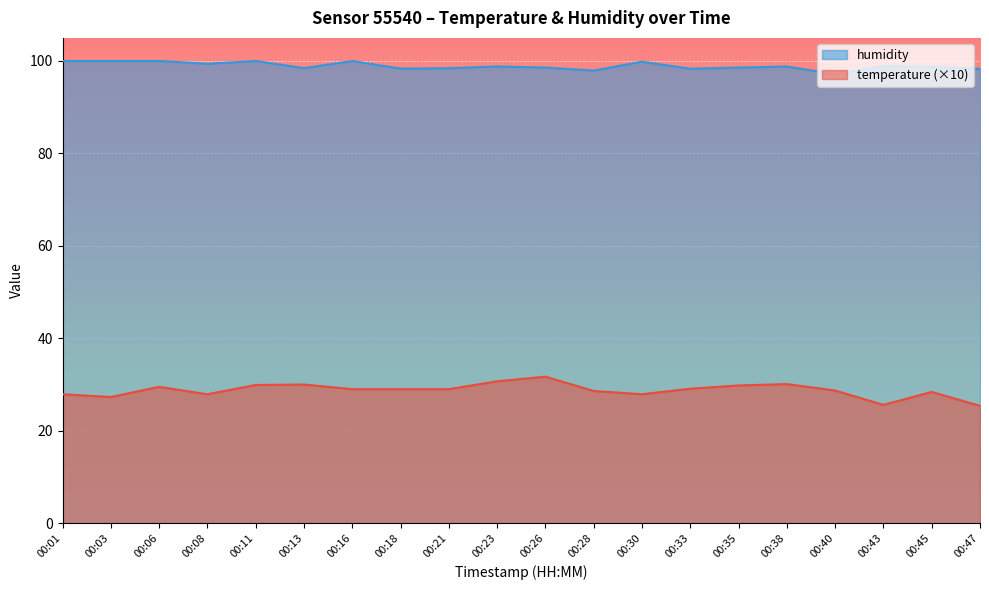

At which label is humidity closest to 98?

00:28